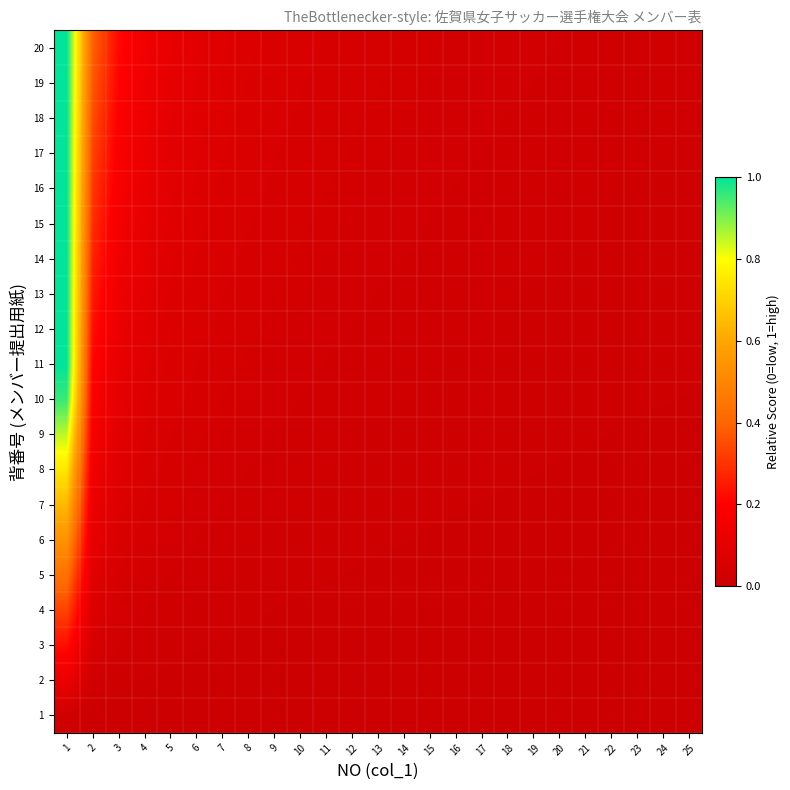

Reading left to right, what are all the values shown in this chart?

1: 1=0.0	2=0.0	3=0.0	4=0.0	5=0.0	6=0.0	7=0.0	8=0.0	9=0.0	10=0.0	11=0.0	12=0.0	13=0.0	14=0.0	15=0.0	16=0.0	17=0.0	18=0.0	19=0.0	20=0.0	21=0.0	22=0.0	23=0.0	24=0.0	25=0.0
2: 1=0.1	2=0.0	3=0.0	4=0.0	5=0.0	6=0.0	7=0.0	8=0.0	9=0.0	10=0.0	11=0.0	12=0.0	13=0.0	14=0.0	15=0.0	16=0.0	17=0.0	18=0.0	19=0.0	20=0.0	21=0.0	22=0.0	23=0.0	24=0.0	25=0.0
3: 1=0.2	2=0.0	3=0.0	4=0.0	5=0.0	6=0.0	7=0.0	8=0.0	9=0.0	10=0.0	11=0.0	12=0.0	13=0.0	14=0.0	15=0.0	16=0.0	17=0.0	18=0.0	19=0.0	20=0.0	21=0.0	22=0.0	23=0.0	24=0.0	25=0.0
4: 1=0.3	2=0.1	3=0.0	4=0.0	5=0.0	6=0.0	7=0.0	8=0.0	9=0.0	10=0.0	11=0.0	12=0.0	13=0.0	14=0.0	15=0.0	16=0.0	17=0.0	18=0.0	19=0.0	20=0.0	21=0.0	22=0.0	23=0.0	24=0.0	25=0.0
5: 1=0.4	2=0.1	3=0.0	4=0.0	5=0.0	6=0.0	7=0.0	8=0.0	9=0.0	10=0.0	11=0.0	12=0.0	13=0.0	14=0.0	15=0.0	16=0.0	17=0.0	18=0.0	19=0.0	20=0.0	21=0.0	22=0.0	23=0.0	24=0.0	25=0.0
6: 1=0.5	2=0.1	3=0.1	4=0.0	5=0.0	6=0.0	7=0.0	8=0.0	9=0.0	10=0.0	11=0.0	12=0.0	13=0.0	14=0.0	15=0.0	16=0.0	17=0.0	18=0.0	19=0.0	20=0.0	21=0.0	22=0.0	23=0.0	24=0.0	25=0.0
7: 1=0.6	2=0.1	3=0.1	4=0.0	5=0.0	6=0.0	7=0.0	8=0.0	9=0.0	10=0.0	11=0.0	12=0.0	13=0.0	14=0.0	15=0.0	16=0.0	17=0.0	18=0.0	19=0.0	20=0.0	21=0.0	22=0.0	23=0.0	24=0.0	25=0.0
8: 1=0.7	2=0.1	3=0.1	4=0.1	5=0.0	6=0.0	7=0.0	8=0.0	9=0.0	10=0.0	11=0.0	12=0.0	13=0.0	14=0.0	15=0.0	16=0.0	17=0.0	18=0.0	19=0.0	20=0.0	21=0.0	22=0.0	23=0.0	24=0.0	25=0.0
9: 1=0.9	2=0.2	3=0.1	4=0.1	5=0.0	6=0.0	7=0.0	8=0.0	9=0.0	10=0.0	11=0.0	12=0.0	13=0.0	14=0.0	15=0.0	16=0.0	17=0.0	18=0.0	19=0.0	20=0.0	21=0.0	22=0.0	23=0.0	24=0.0	25=0.0
10: 1=1.0	2=0.2	3=0.1	4=0.1	5=0.1	6=0.0	7=0.0	8=0.0	9=0.0	10=0.0	11=0.0	12=0.0	13=0.0	14=0.0	15=0.0	16=0.0	17=0.0	18=0.0	19=0.0	20=0.0	21=0.0	22=0.0	23=0.0	24=0.0	25=0.0
11: 1=1.0	2=0.2	3=0.1	4=0.1	5=0.1	6=0.0	7=0.0	8=0.0	9=0.0	10=0.0	11=0.0	12=0.0	13=0.0	14=0.0	15=0.0	16=0.0	17=0.0	18=0.0	19=0.0	20=0.0	21=0.0	22=0.0	23=0.0	24=0.0	25=0.0
12: 1=1.0	2=0.2	3=0.1	4=0.1	5=0.1	6=0.1	7=0.0	8=0.0	9=0.0	10=0.0	11=0.0	12=0.0	13=0.0	14=0.0	15=0.0	16=0.0	17=0.0	18=0.0	19=0.0	20=0.0	21=0.0	22=0.0	23=0.0	24=0.0	25=0.0
13: 1=1.0	2=0.2	3=0.1	4=0.1	5=0.1	6=0.1	7=0.0	8=0.0	9=0.0	10=0.0	11=0.0	12=0.0	13=0.0	14=0.0	15=0.0	16=0.0	17=0.0	18=0.0	19=0.0	20=0.0	21=0.0	22=0.0	23=0.0	24=0.0	25=0.0
14: 1=1.0	2=0.3	3=0.1	4=0.1	5=0.1	6=0.1	7=0.1	8=0.0	9=0.0	10=0.0	11=0.0	12=0.0	13=0.0	14=0.0	15=0.0	16=0.0	17=0.0	18=0.0	19=0.0	20=0.0	21=0.0	22=0.0	23=0.0	24=0.0	25=0.0
15: 1=1.0	2=0.3	3=0.2	4=0.1	5=0.1	6=0.1	7=0.1	8=0.0	9=0.0	10=0.0	11=0.0	12=0.0	13=0.0	14=0.0	15=0.0	16=0.0	17=0.0	18=0.0	19=0.0	20=0.0	21=0.0	22=0.0	23=0.0	24=0.0	25=0.0
16: 1=1.0	2=0.3	3=0.2	4=0.1	5=0.1	6=0.1	7=0.1	8=0.1	9=0.0	10=0.0	11=0.0	12=0.0	13=0.0	14=0.0	15=0.0	16=0.0	17=0.0	18=0.0	19=0.0	20=0.0	21=0.0	22=0.0	23=0.0	24=0.0	25=0.0
17: 1=1.0	2=0.3	3=0.2	4=0.1	5=0.1	6=0.1	7=0.1	8=0.1	9=0.0	10=0.0	11=0.0	12=0.0	13=0.0	14=0.0	15=0.0	16=0.0	17=0.0	18=0.0	19=0.0	20=0.0	21=0.0	22=0.0	23=0.0	24=0.0	25=0.0
18: 1=1.0	2=0.3	3=0.2	4=0.1	5=0.1	6=0.1	7=0.1	8=0.1	9=0.1	10=0.0	11=0.0	12=0.0	13=0.0	14=0.0	15=0.0	16=0.0	17=0.0	18=0.0	19=0.0	20=0.0	21=0.0	22=0.0	23=0.0	24=0.0	25=0.0
19: 1=1.0	2=0.4	3=0.2	4=0.1	5=0.1	6=0.1	7=0.1	8=0.1	9=0.1	10=0.0	11=0.0	12=0.0	13=0.0	14=0.0	15=0.0	16=0.0	17=0.0	18=0.0	19=0.0	20=0.0	21=0.0	22=0.0	23=0.0	24=0.0	25=0.0
20: 1=1.0	2=0.4	3=0.2	4=0.1	5=0.1	6=0.1	7=0.1	8=0.1	9=0.1	10=0.1	11=0.0	12=0.0	13=0.0	14=0.0	15=0.0	16=0.0	17=0.0	18=0.0	19=0.0	20=0.0	21=0.0	22=0.0	23=0.0	24=0.0	25=0.0